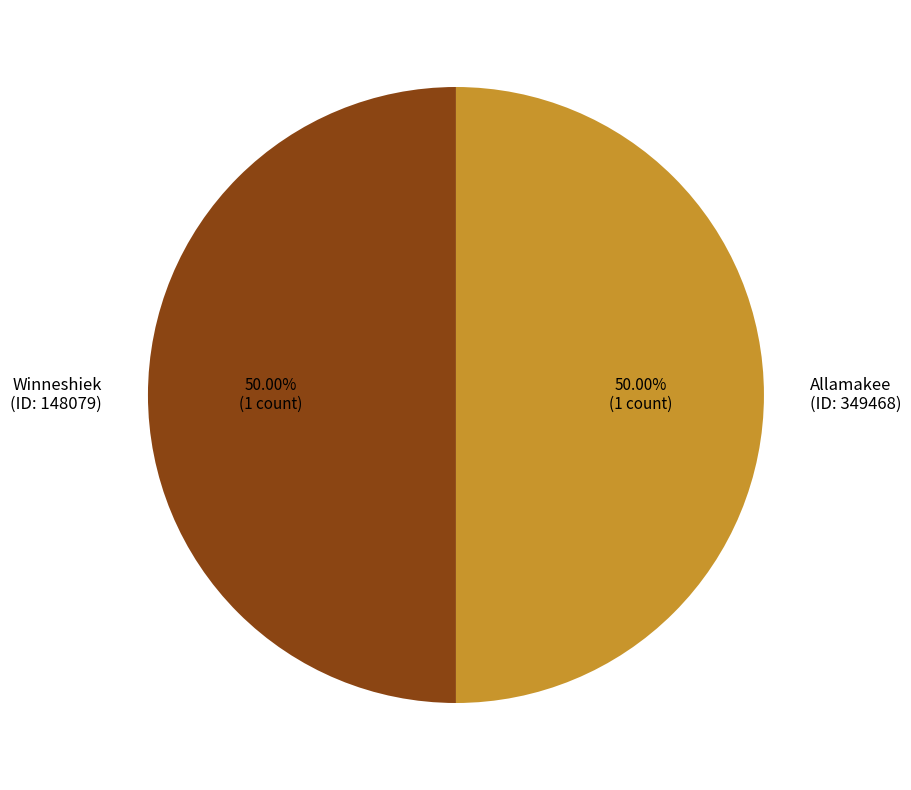

Approximately how many times larger is the value at Allamakee (ID: 349468) compared to Winneshiek (ID: 148079)?

1.0